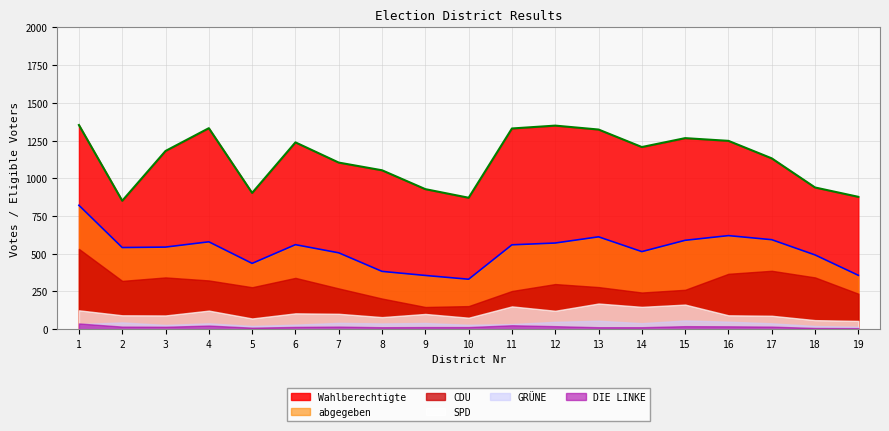

How many interior local valleys does the DIE LINKE series have?

3